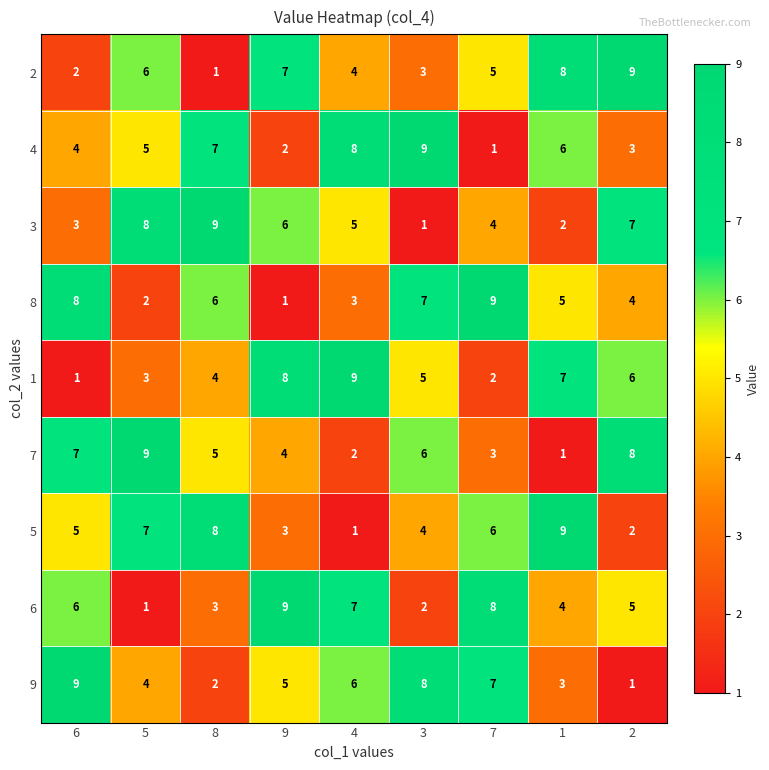

At how many categories does at least one series exceed 1?

9